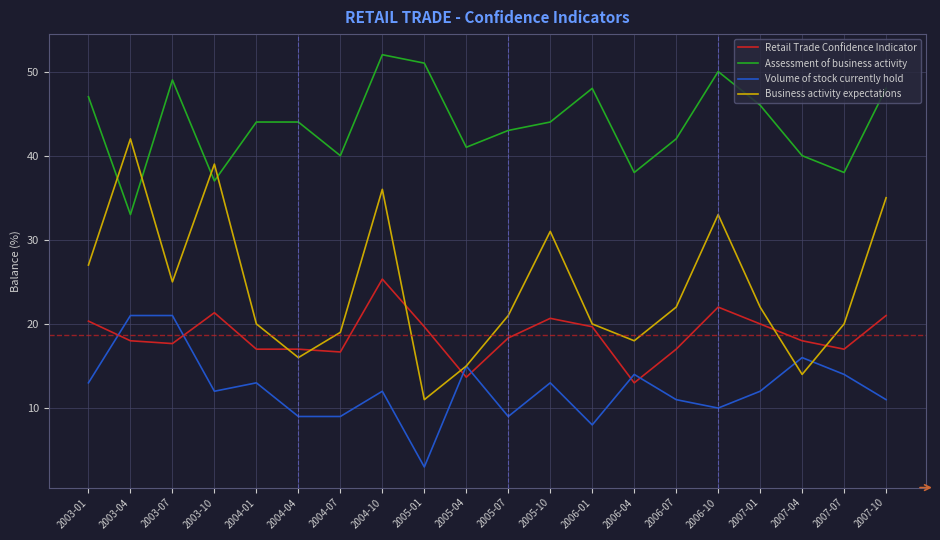

Reading left to right, transcribe all the data shown in this chart.

Retail Trade Confidence Indicator: 20.3	18.0	17.7	21.3	17.0	17.0	16.7	25.3	19.7	13.7	18.3	20.7	19.7	13.0	17.0	22.0	20.0	18.0	17.0	21.0
Assessment of business activity: 47.0	33.0	49.0	37.0	44.0	44.0	40.0	52.0	51.0	41.0	43.0	44.0	48.0	38.0	42.0	50.0	46.0	40.0	38.0	48.0
Volume of stock currently hold: 13.0	21.0	21.0	12.0	13.0	9.0	9.0	12.0	3.0	15.0	9.0	13.0	8.0	14.0	11.0	10.0	12.0	16.0	14.0	11.0
Business activity expectations: 27.0	42.0	25.0	39.0	20.0	16.0	19.0	36.0	11.0	15.0	21.0	31.0	20.0	18.0	22.0	33.0	22.0	14.0	20.0	35.0